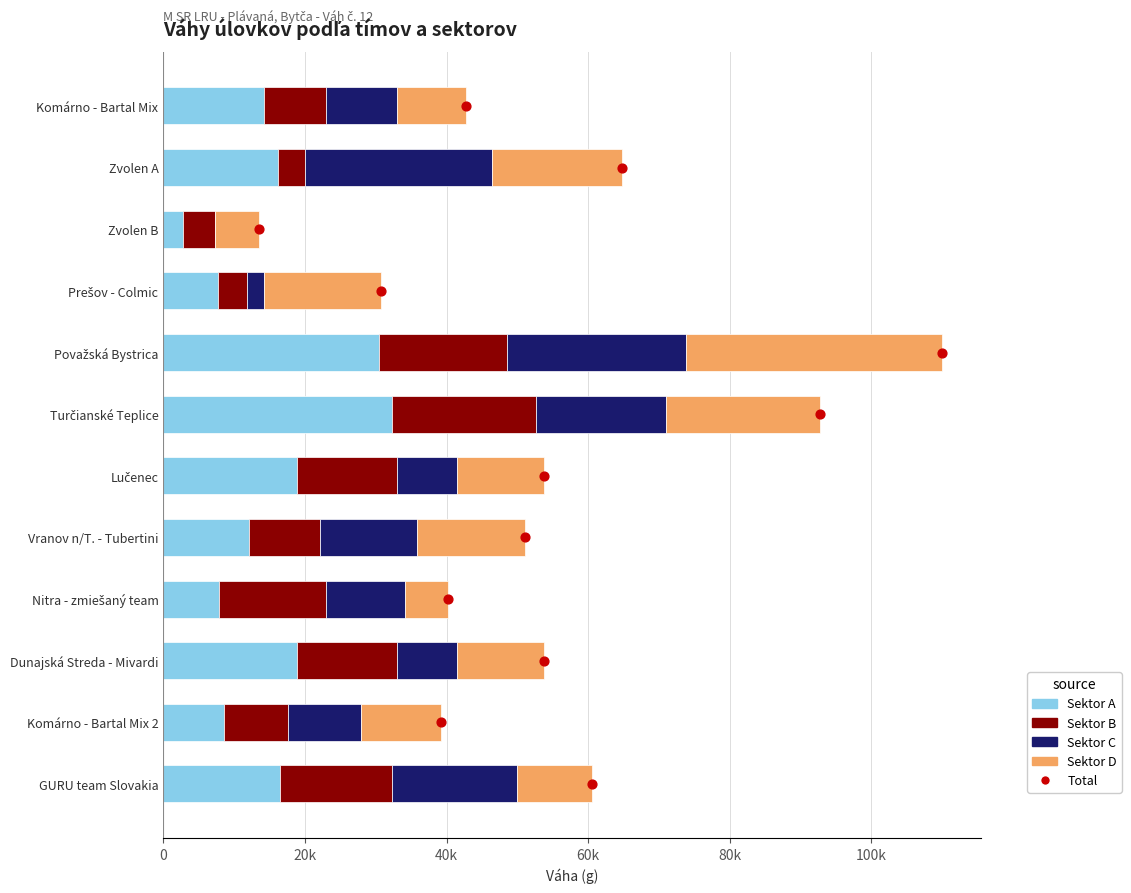

Which series reaches the minimum Y coordinate?

Sektor C